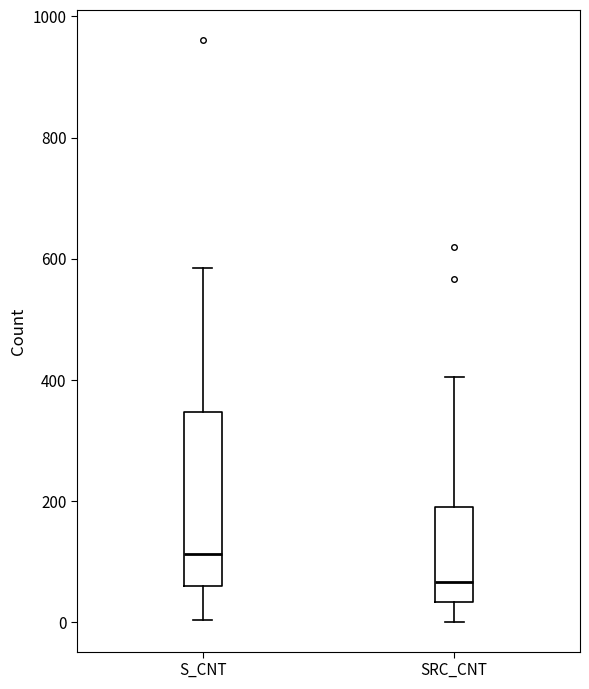

Reading left to right, read every box against the y-axis: the position of its median line, the range the box covers, and the ends of its whiskers. The values are not printed on the chart, so give them approximately, as read against the axis.

S_CNT: median 120, box 60 to 340, whiskers 0 to 580
SRC_CNT: median 60, box 40 to 200, whiskers 0 to 400